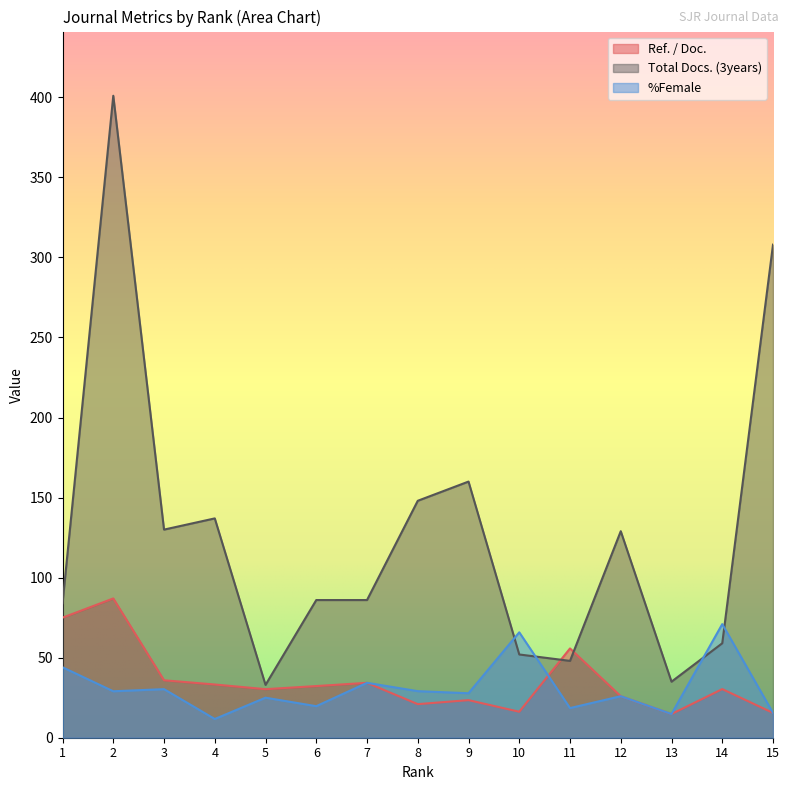

Count the number of categories in the chart.

15